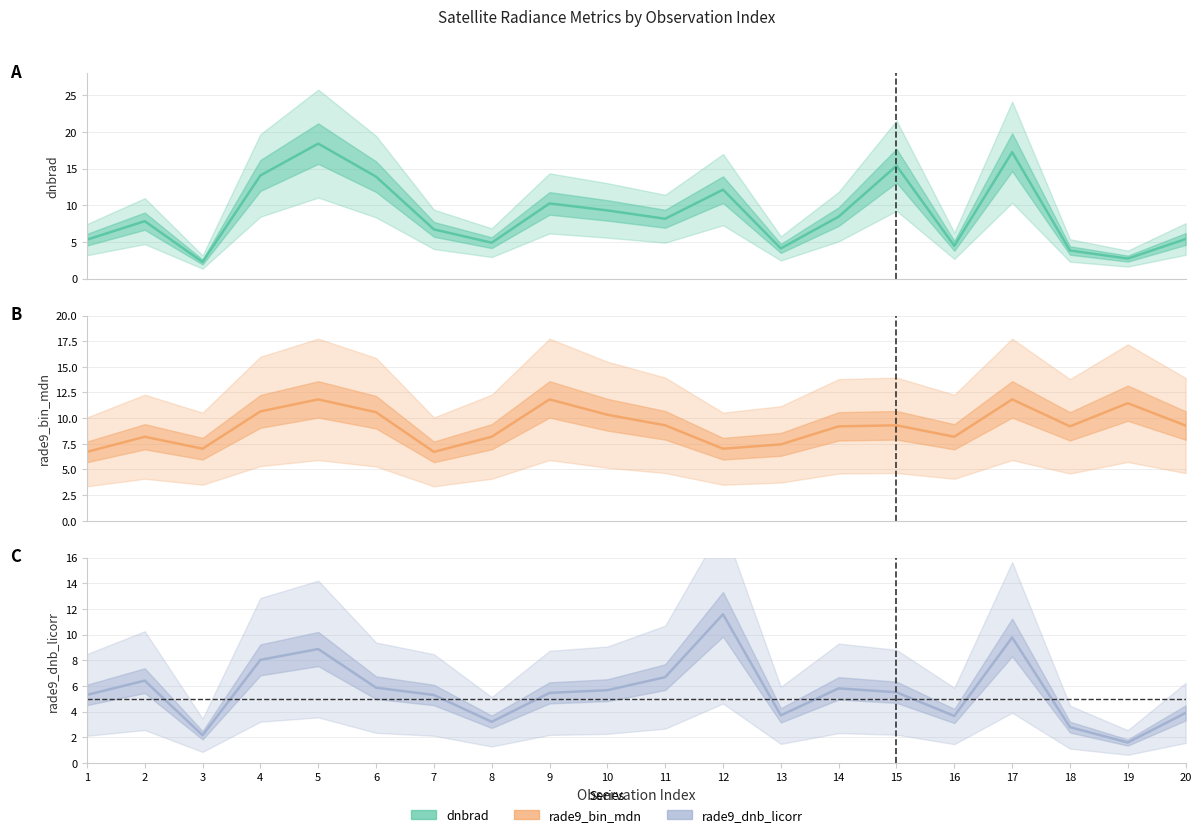

Which category has the highest value in the rade9_bin_mdn series?

5